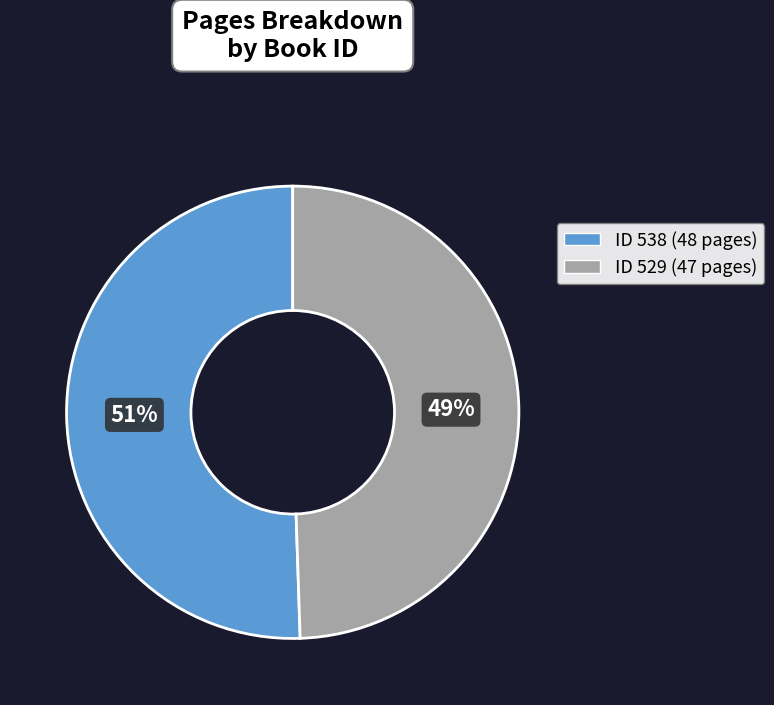

To the nearest percent, what is the average slice percentage?

50%